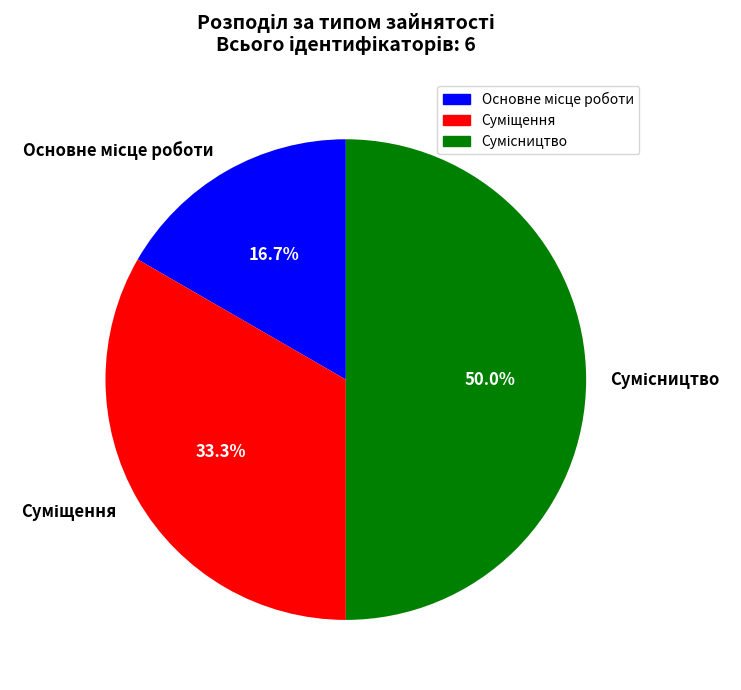

Count the number of slices in the pie.

3